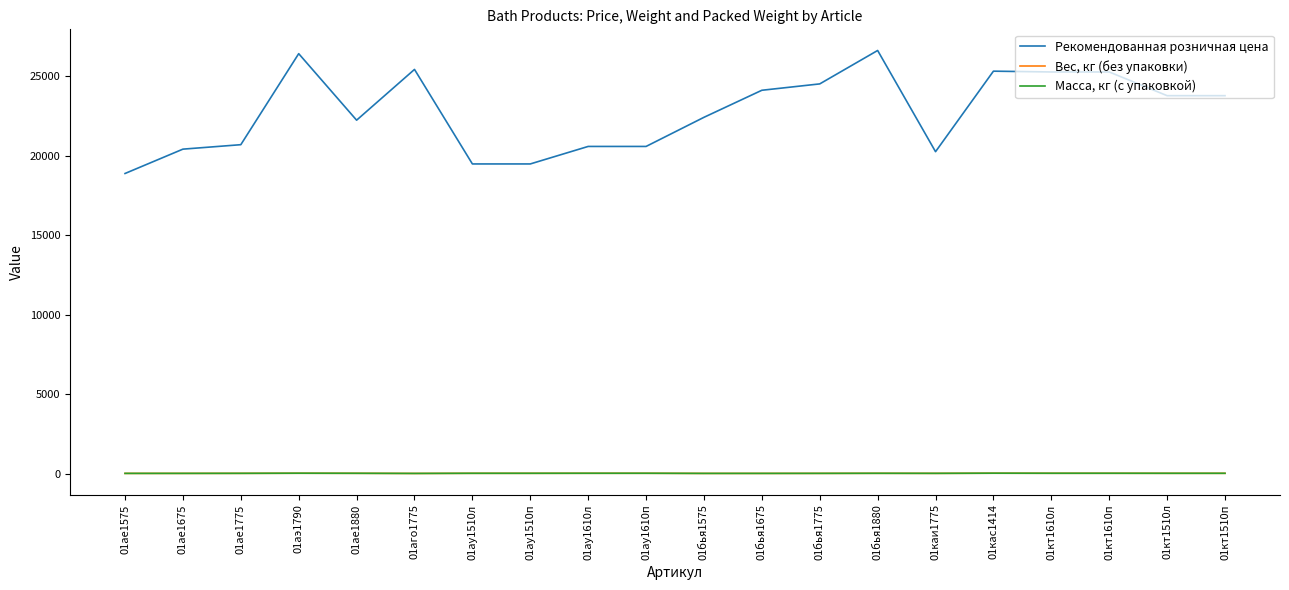

Which series has the largest range (max minus min)?

Рекомендованная розничная цена